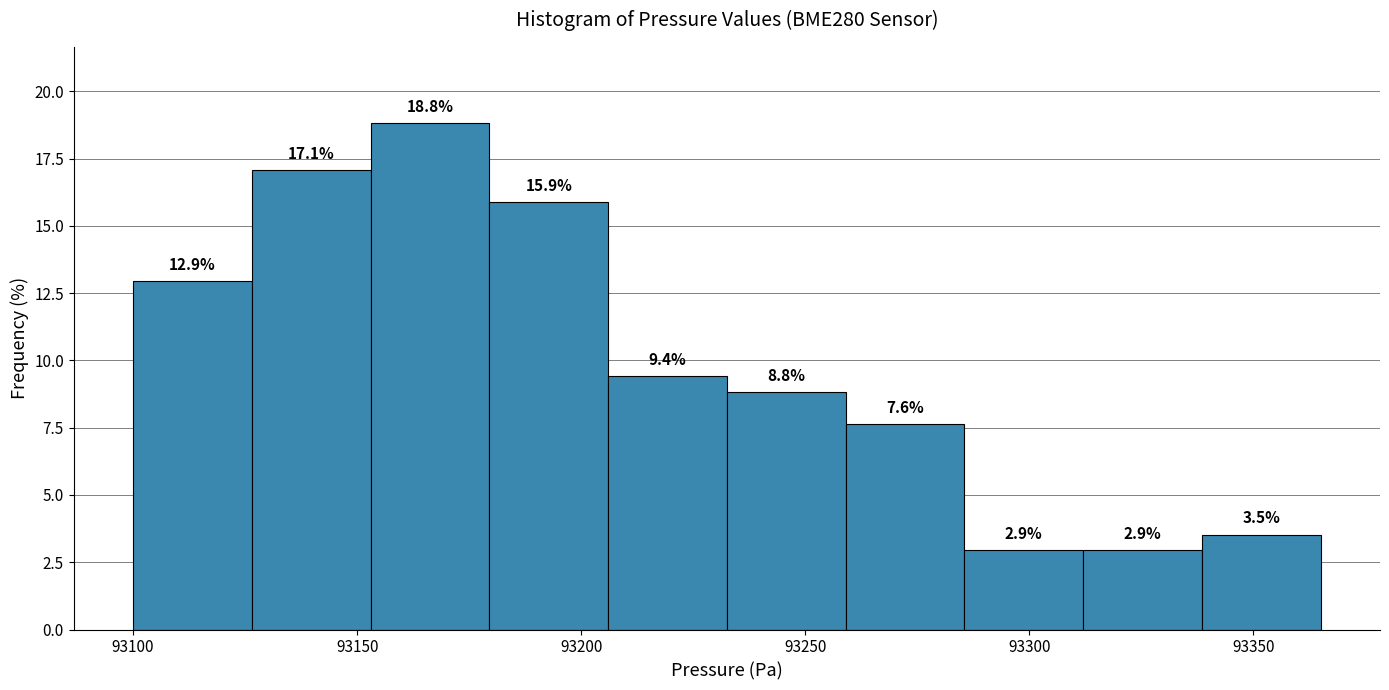

Reading left to right, transcribe this chart: for each bar, give the range it covers on the x-axis and its height. The bar edges are not printed on the chart, so give them approximately, as read against the axis.

93100.0 to 93126.5: 12.9
93126.5 to 93153.0: 17.1
93153.0 to 93179.5: 18.8
93179.5 to 93206.0: 15.9
93206.0 to 93232.5: 9.4
93232.5 to 93259.0: 8.8
93259.0 to 93285.5: 7.6
93285.5 to 93312.0: 2.9
93312.0 to 93338.5: 2.9
93338.5 to 93365.0: 3.5